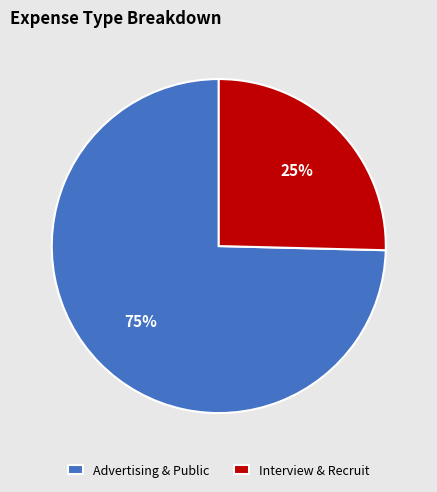

Between Advertising & Public and Interview & Recruit, which is larger?

Advertising & Public